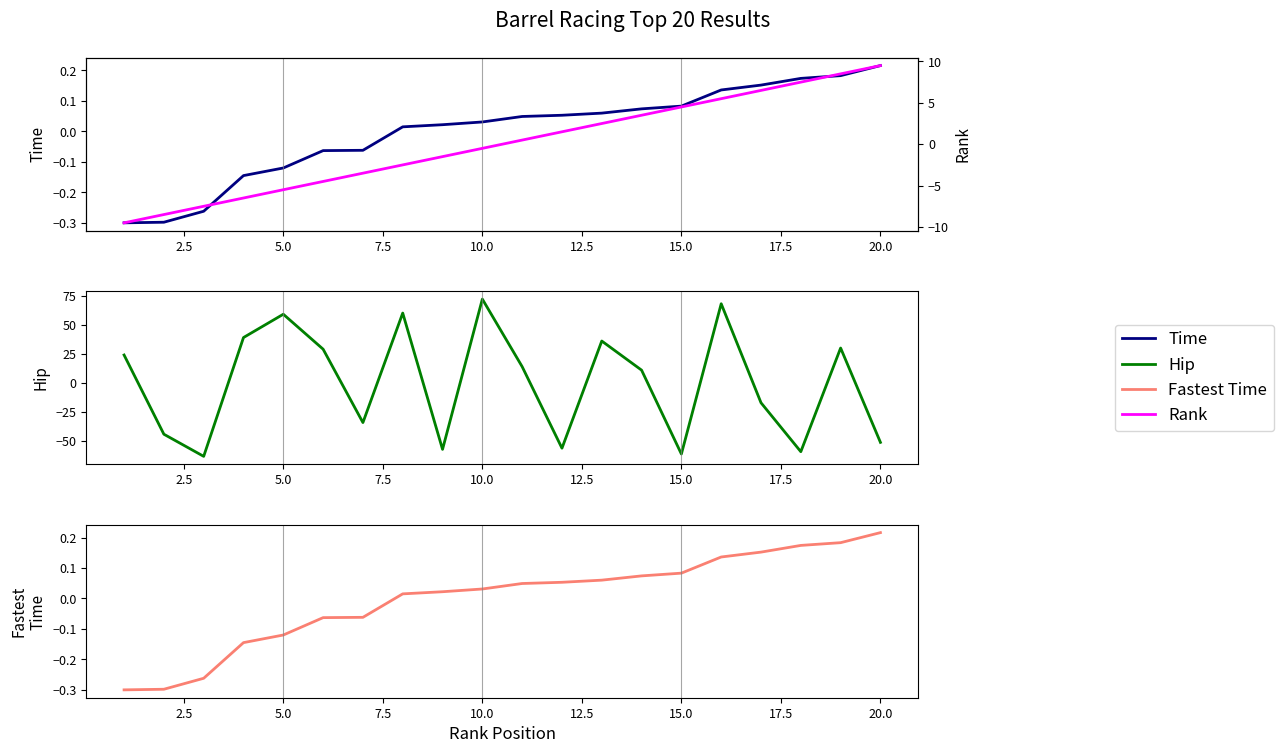

What is the minimum value shown in the chart?

-63.0